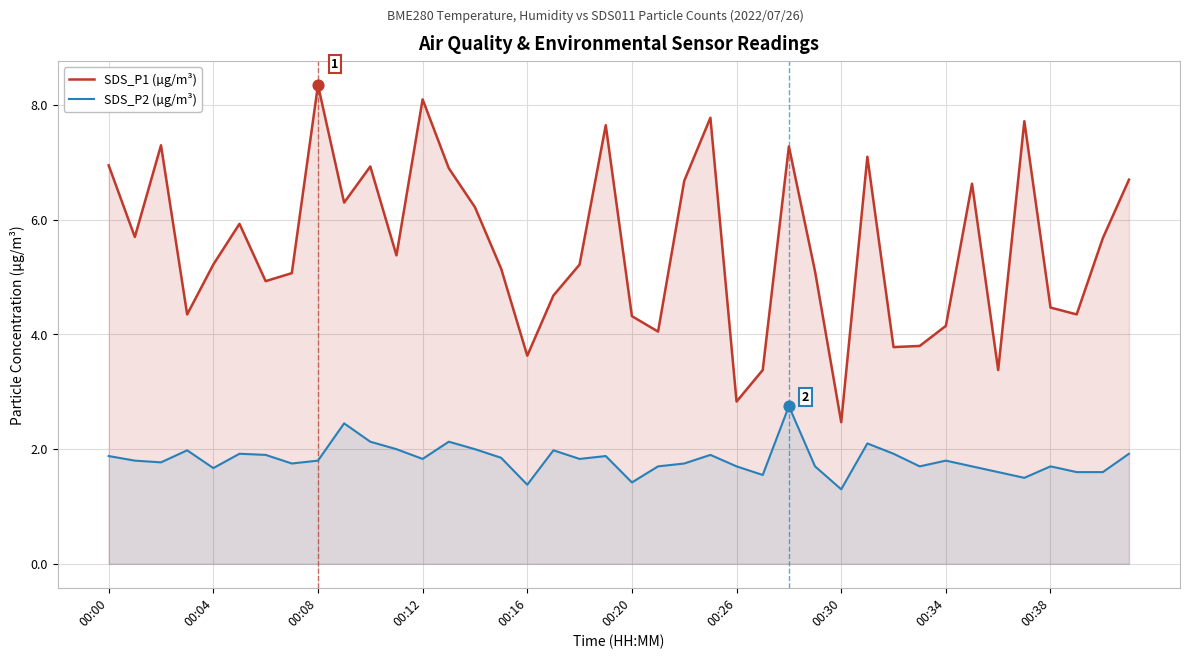

Which series has the largest total across all categories?

SDS_P1 (µg/m³)